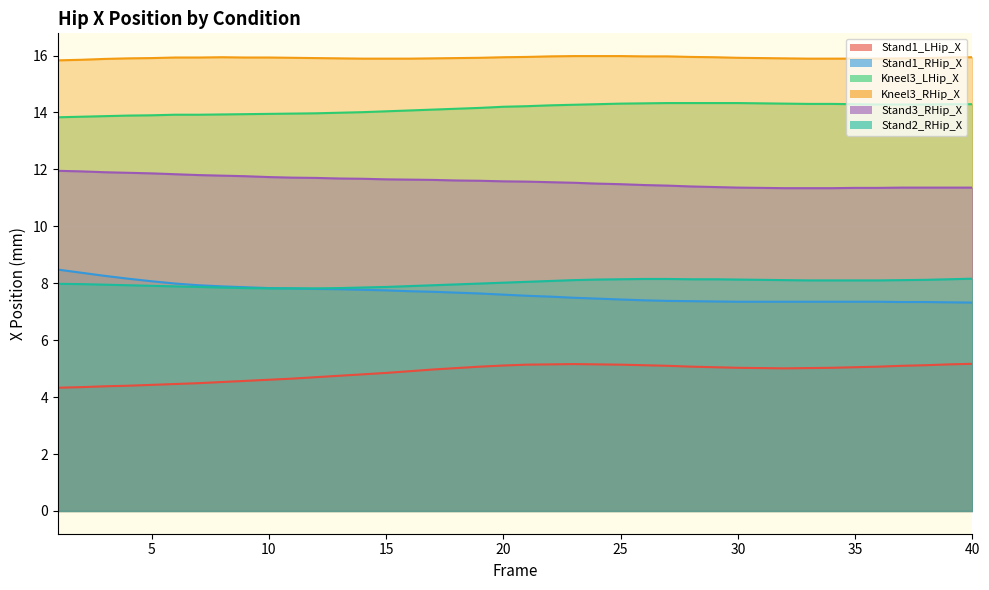

Is it true that Kneel3_RHip_X equals 15.9 at 10?

True